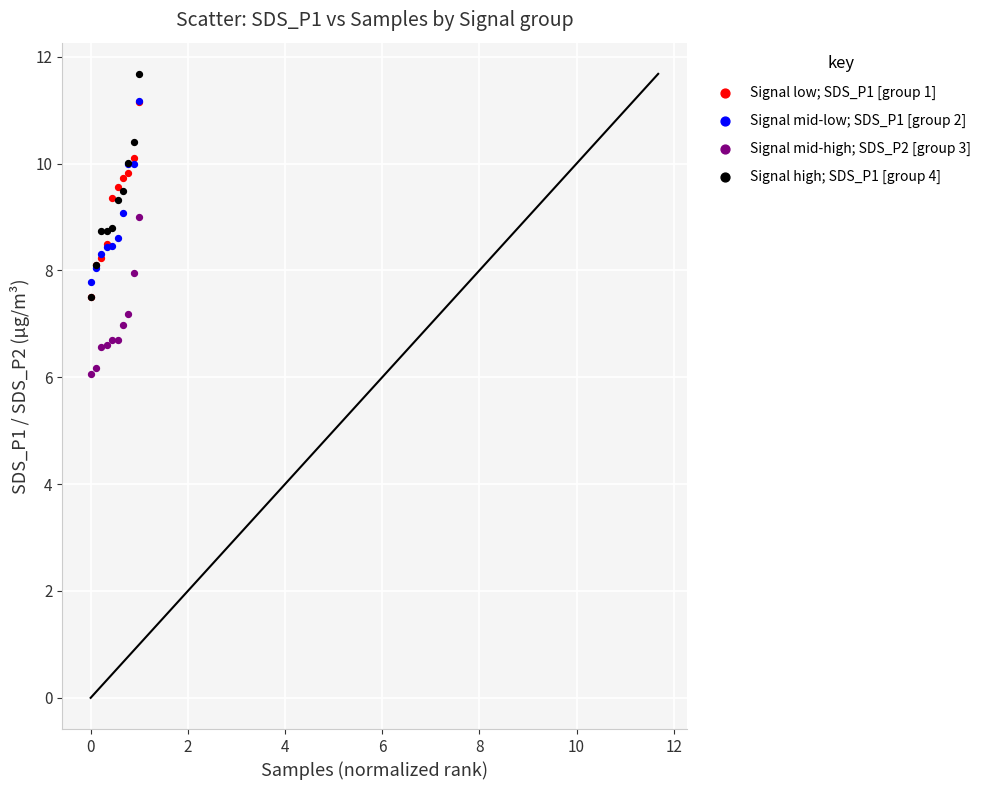

Which series contains the lowest Y value?

Signal mid-high; SDS_P2 [group 3]